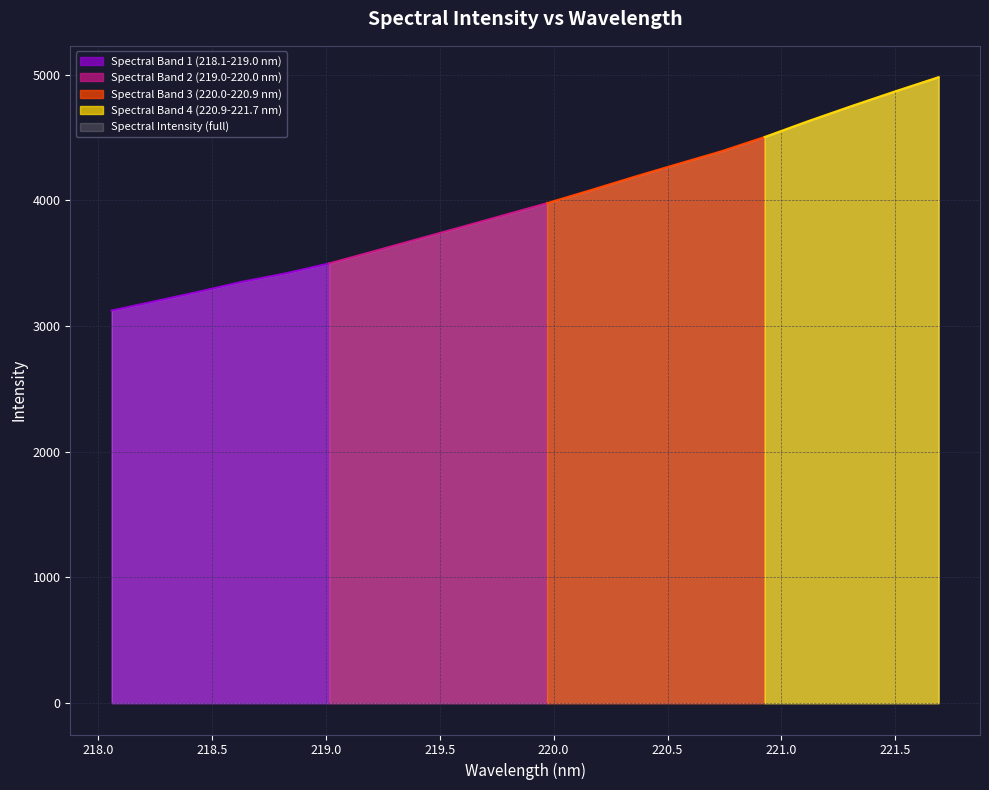

What value does the data have at 218.2508?

3197.8